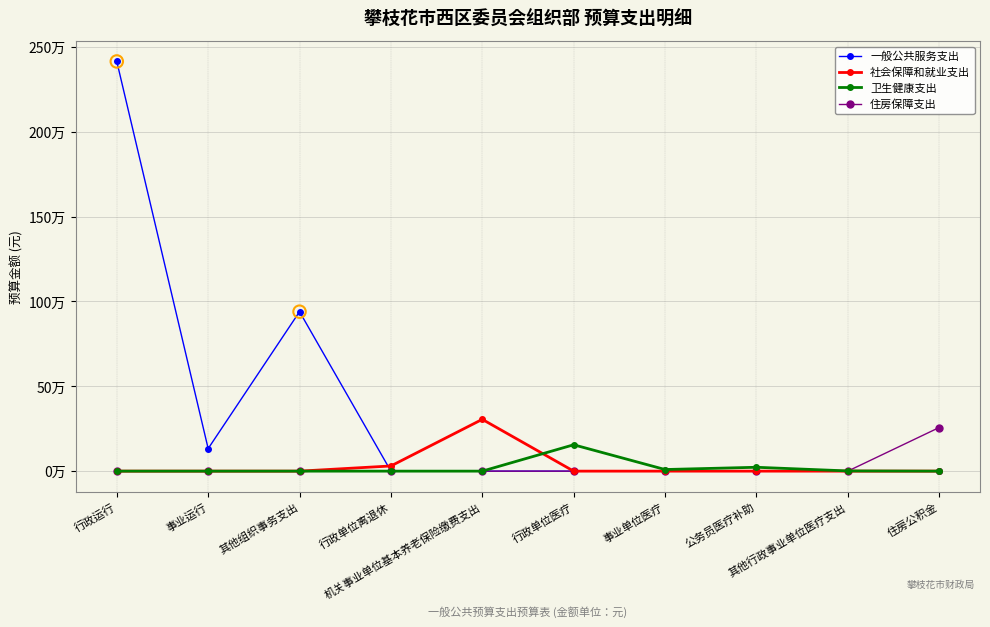

What are all the series names shown in the legend?

一般公共服务支出, 社会保障和就业支出, 卫生健康支出, 住房保障支出